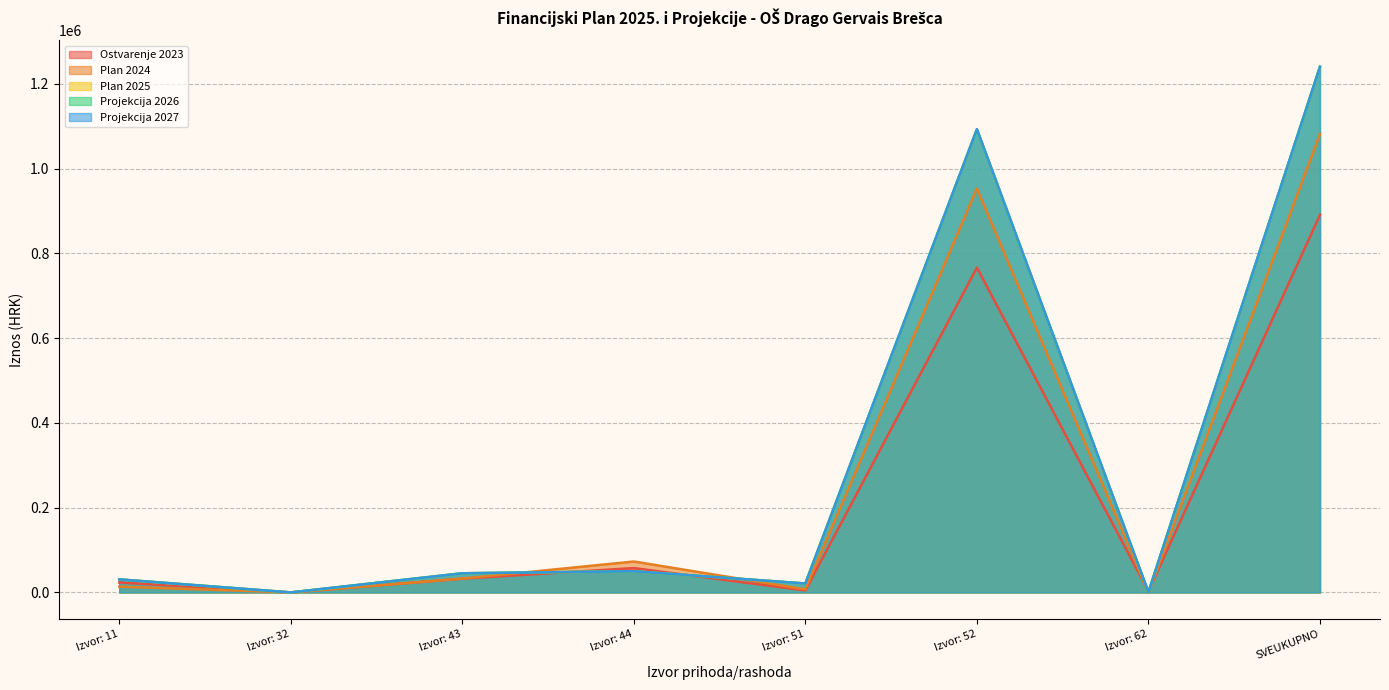

Where does the Plan 2025 series first go above 45152?

Izvor: 44